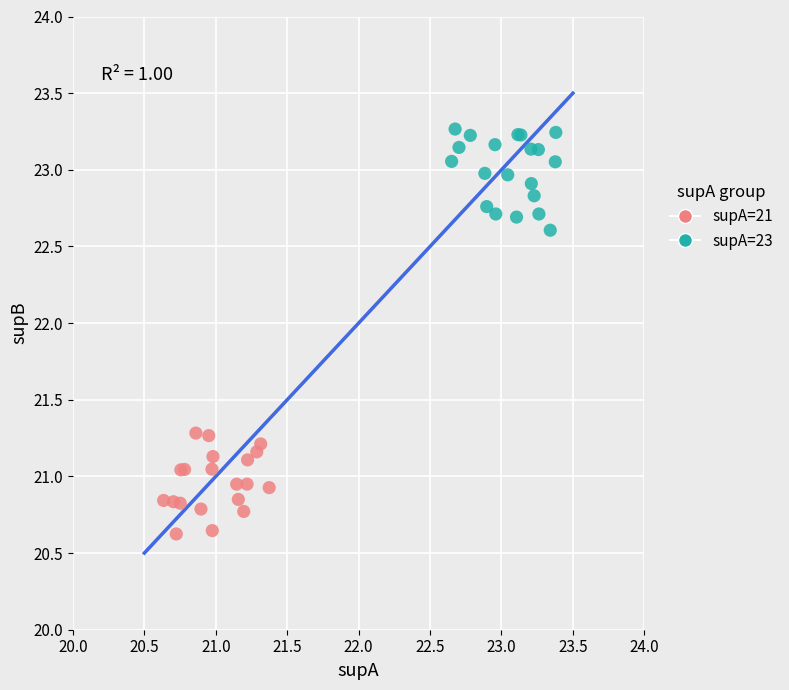

What are all the series names shown in the legend?

supA=21, supA=23